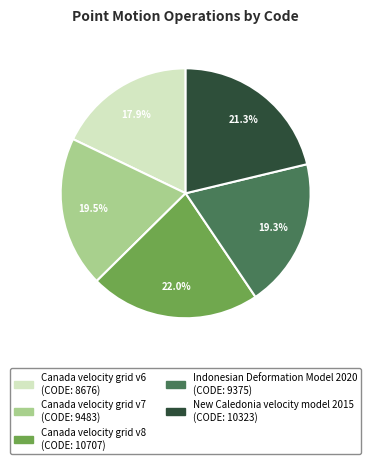

Combined, do Indonesian Deformation Model 2020 and Canada velocity grid v6 account for over 50%?

No